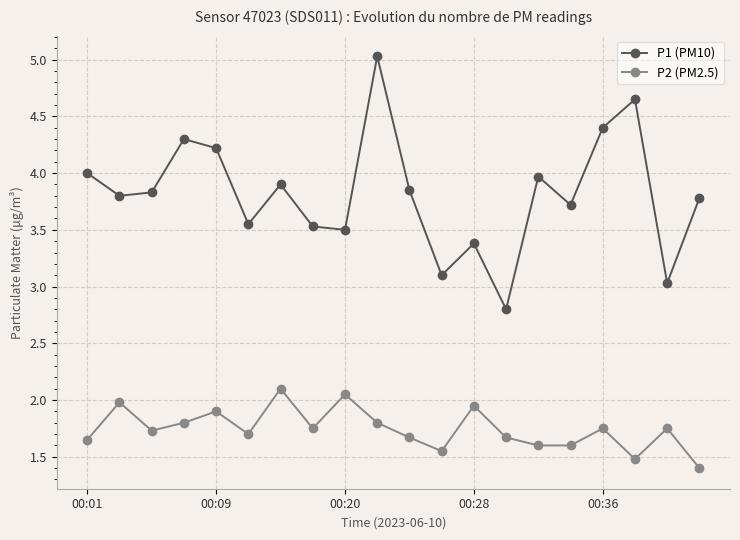

List the series in order of their peak value, highest first.

P1 (PM10), P2 (PM2.5)